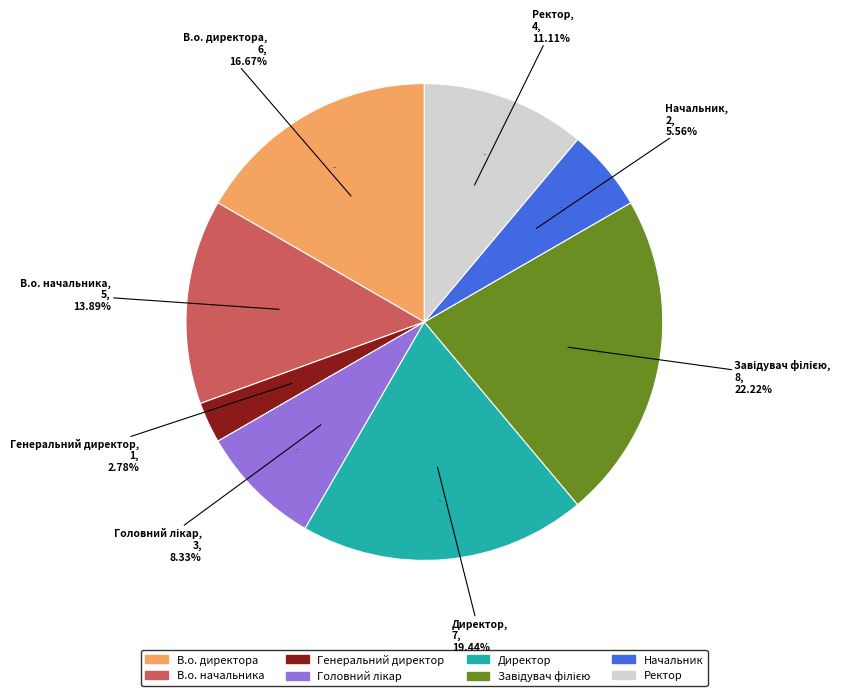

To the nearest percent, what is the difference between the largest and smallest slice percentages?

19%